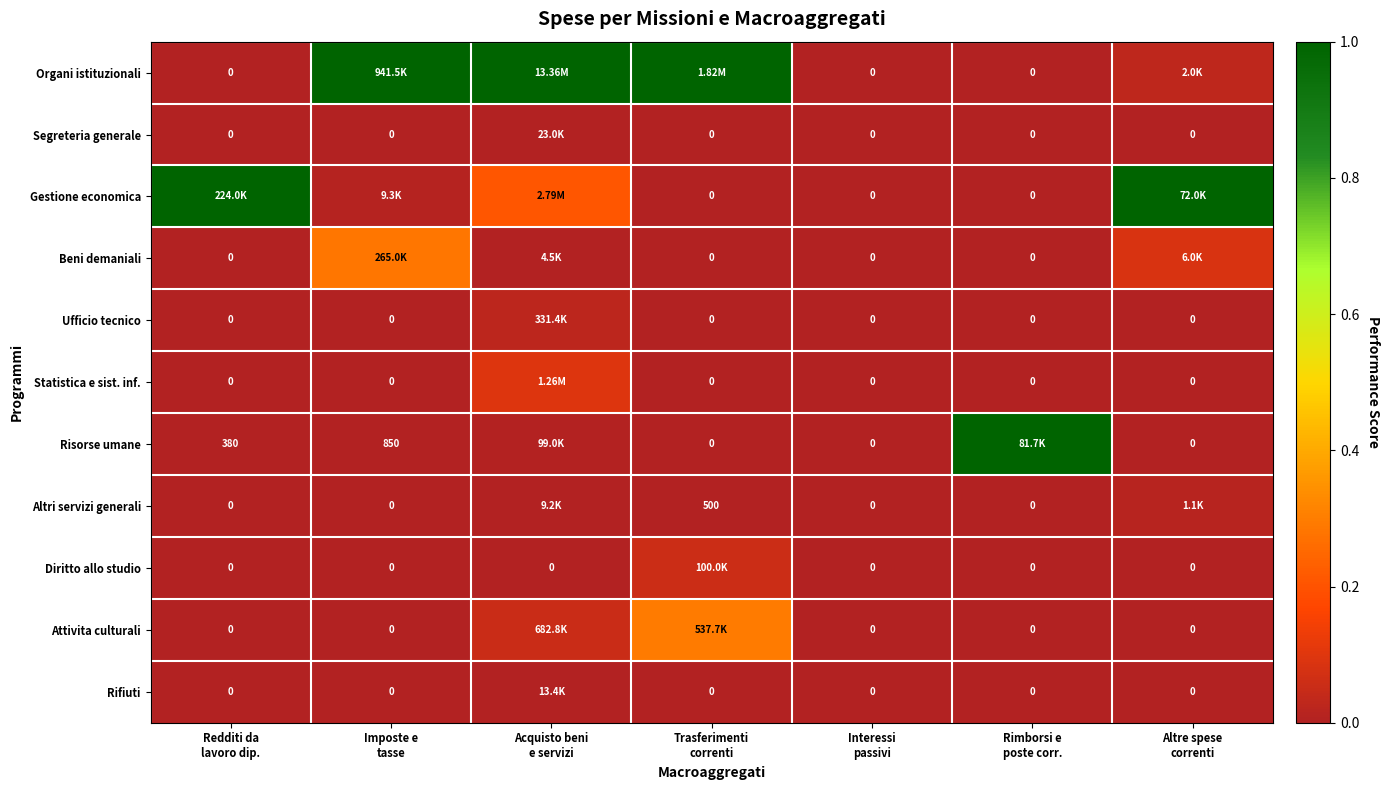

How many data points in Gestione economica are above 0?

4